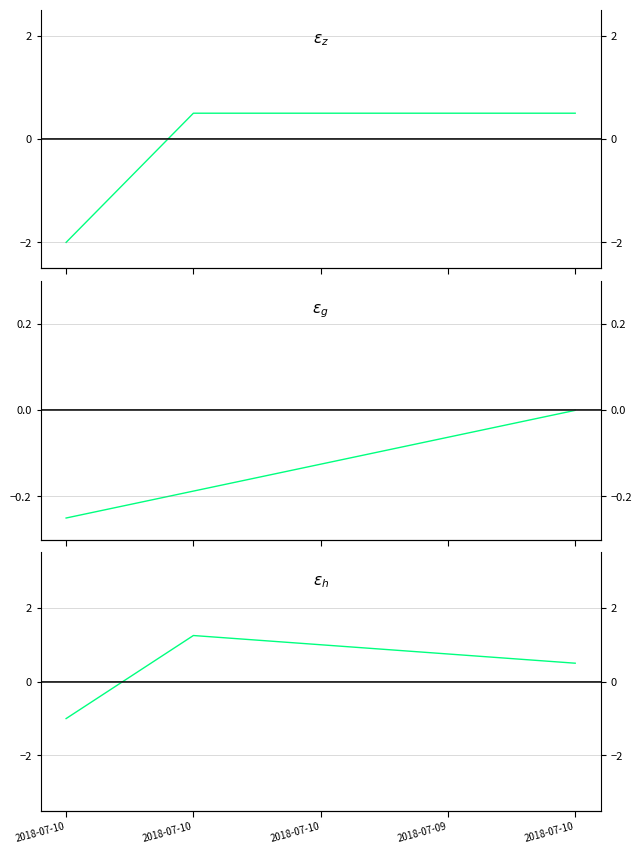

What is the sum of the $\varepsilon_{g}$ values at 2018-07-10 and 2018-07-10?

-0.2